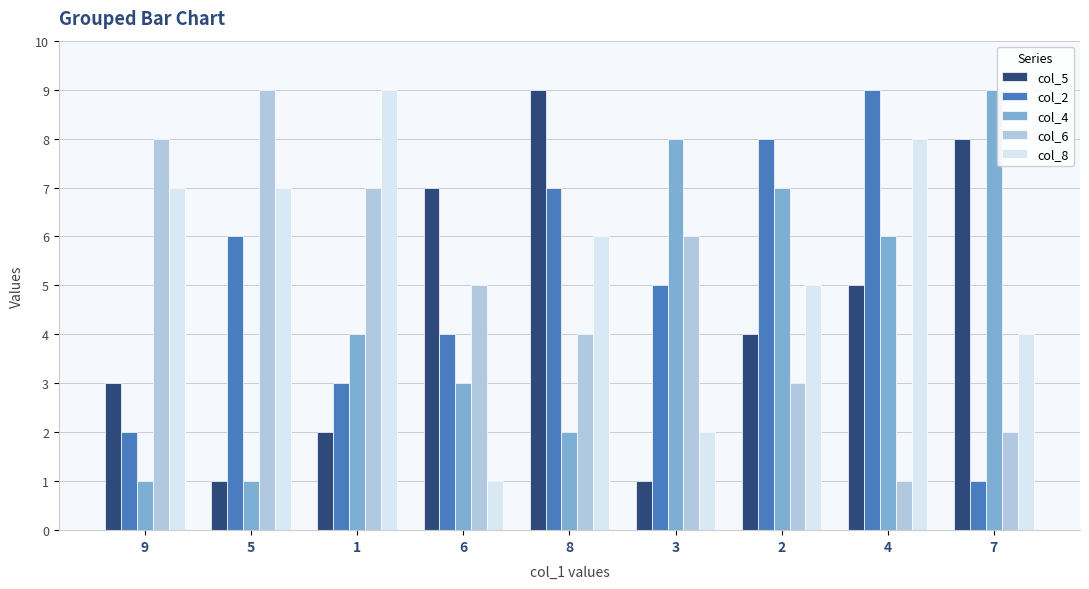

Count the number of data series in this chart.

5